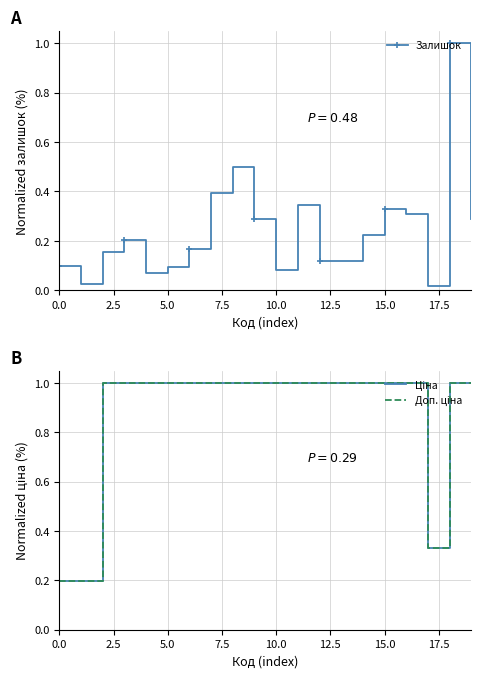

In Залишок, how many points are higher than both neighbors (excluding endpoints)?

5